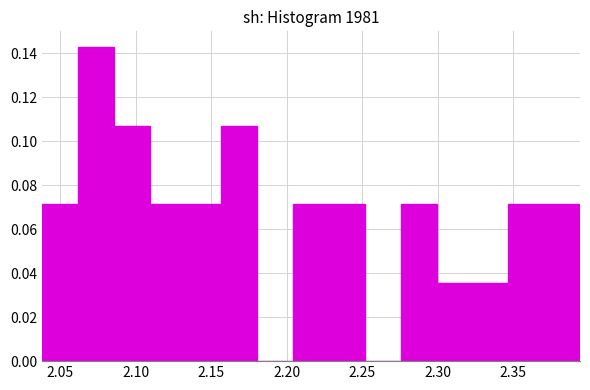

Reading left to right, transcribe this chart: for each bar, give the range it covers on the x-axis and its height. Neither the bar edges nor the heights are printed on the chart, so give them approximately, as read against the axes.

2.040 to 2.060: 0.072
2.060 to 2.085: 0.142
2.085 to 2.110: 0.108
2.110 to 2.135: 0.072
2.135 to 2.155: 0.072
2.155 to 2.180: 0.108
2.180 to 2.205: 0
2.205 to 2.230: 0.072
2.230 to 2.250: 0.072
2.250 to 2.275: 0
2.275 to 2.300: 0.072
2.300 to 2.325: 0.036
2.325 to 2.345: 0.036
2.345 to 2.370: 0.072
2.370 to 2.395: 0.072